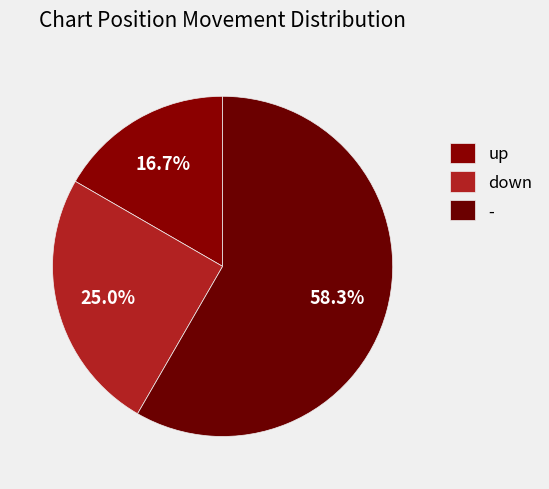

Count the number of slices in the pie.

3